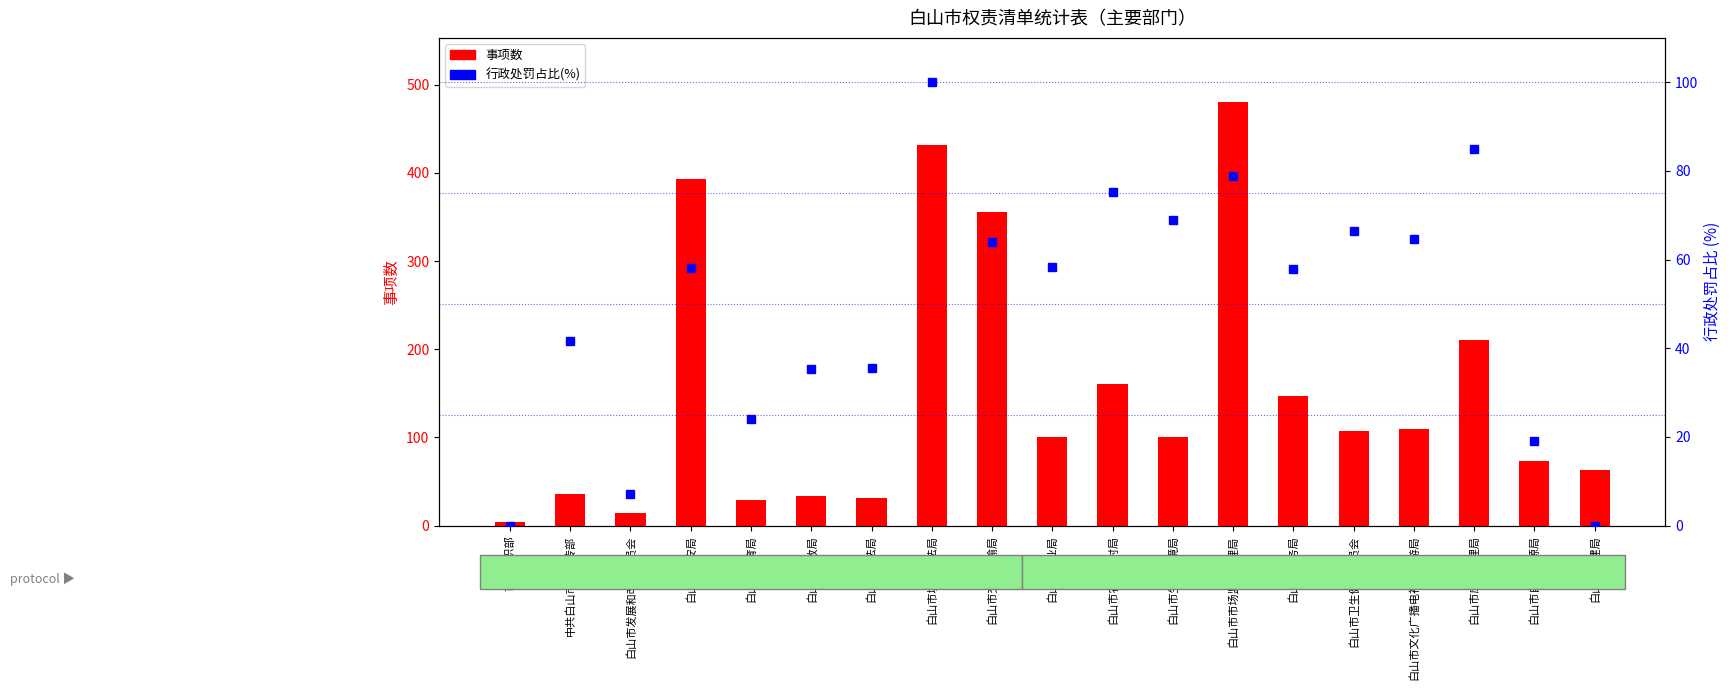

Which series has the largest range (max minus min)?

事项数